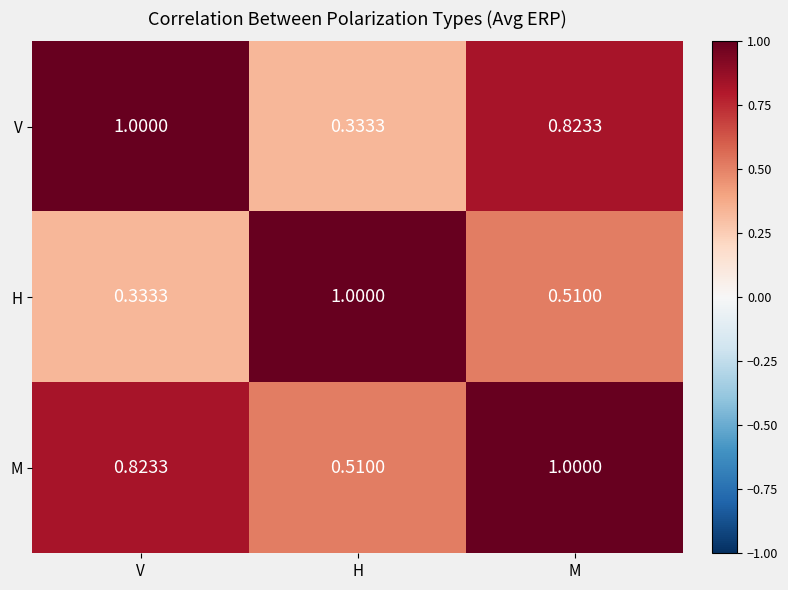

Which series has the largest total across all categories?

M